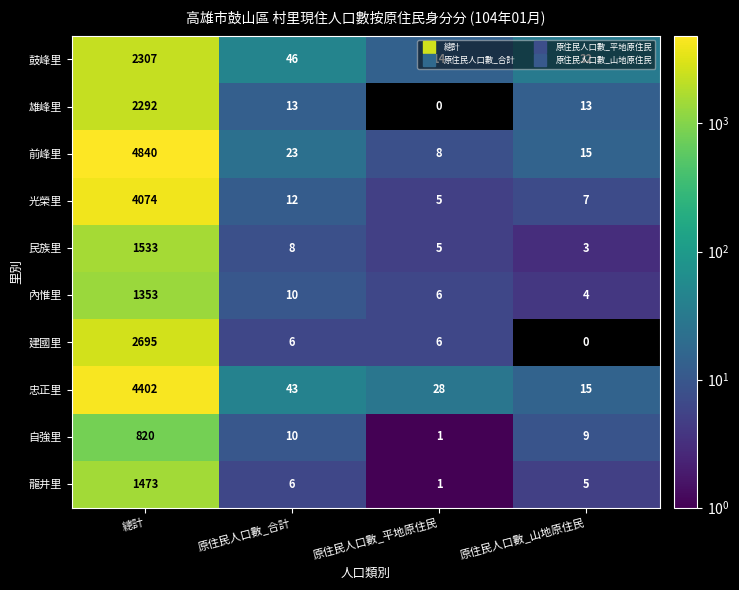

How many distinct data groups are displayed?

10